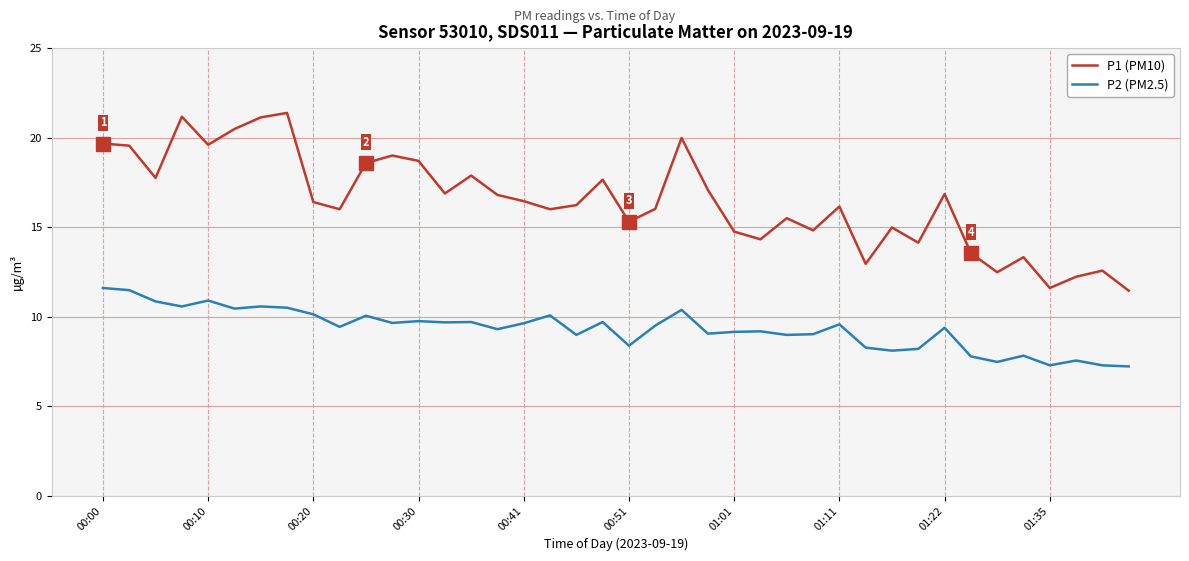

True or false: P2 (PM2.5) and P1 (PM10) intersect in this chart.

False